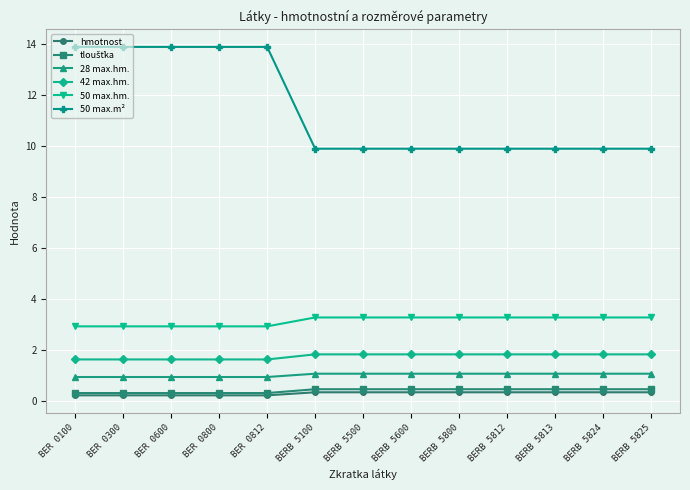

The value of 28 max.hm. at BERB 5100 is 1.1. True or false?

True